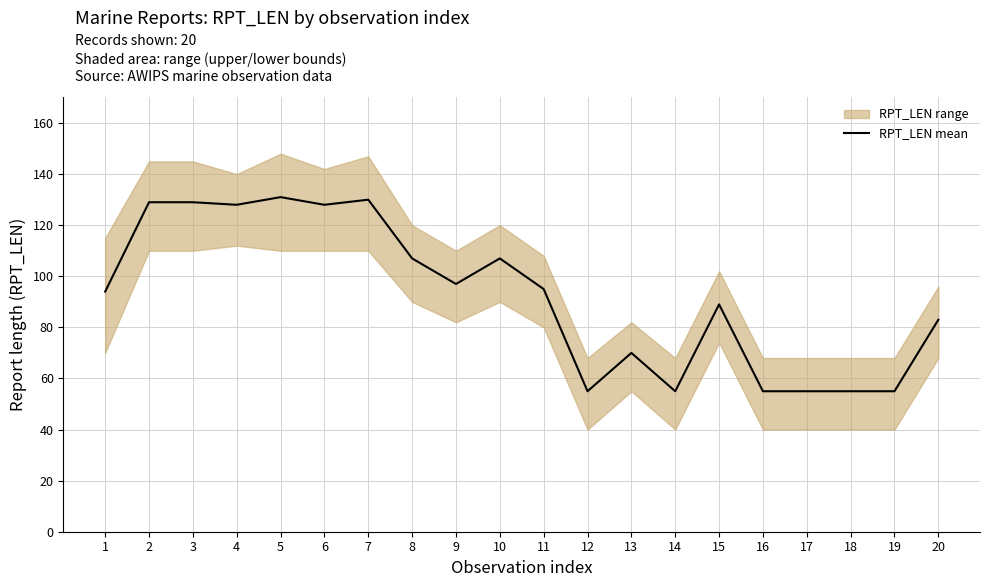

Which label corresponds to the largest value in the chart?

5